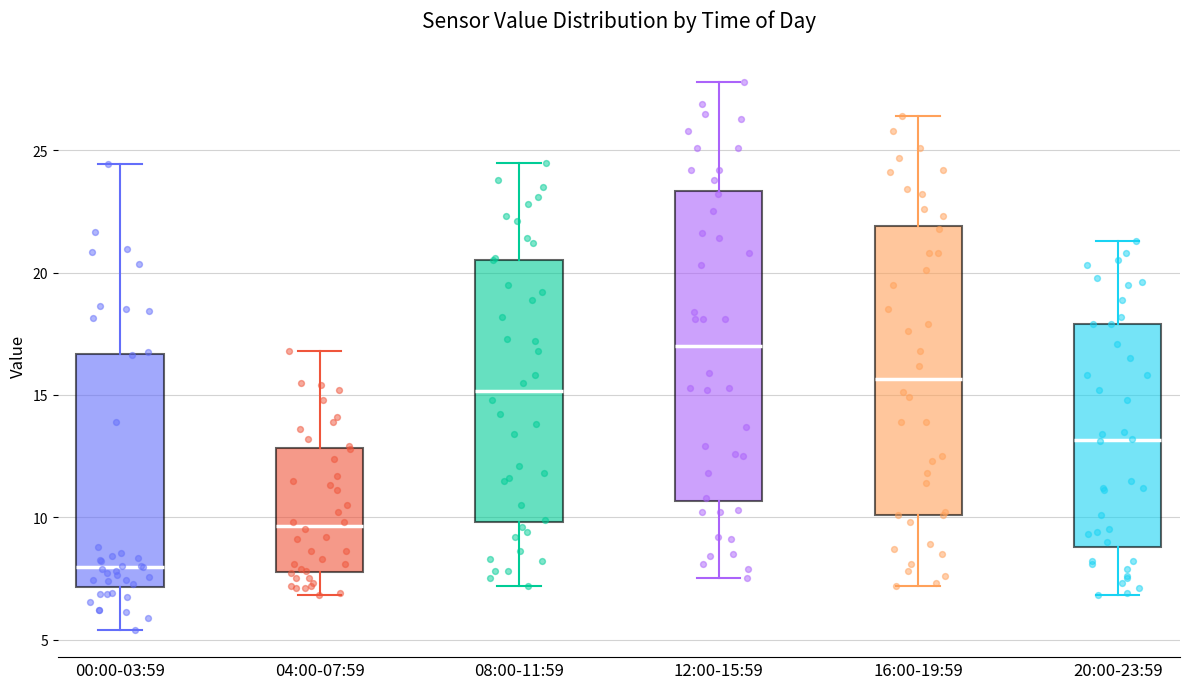

Reading left to right, read every box against the y-axis: the position of its median line, the range the box covers, and the ends of its whiskers. The values are not printed on the chart, so give them approximately, as read against the axis.

00:00-03:59: median 8.0, box 7.0 to 16.5, whiskers 5.5 to 24.5
04:00-07:59: median 9.5, box 8.0 to 13.0, whiskers 7.0 to 17.0
08:00-11:59: median 15.0, box 10.0 to 20.5, whiskers 7.0 to 24.5
12:00-15:59: median 17.0, box 10.5 to 23.5, whiskers 7.5 to 28.0
16:00-19:59: median 15.5, box 10.0 to 22.0, whiskers 7.0 to 26.5
20:00-23:59: median 13.0, box 9.0 to 18.0, whiskers 7.0 to 21.5